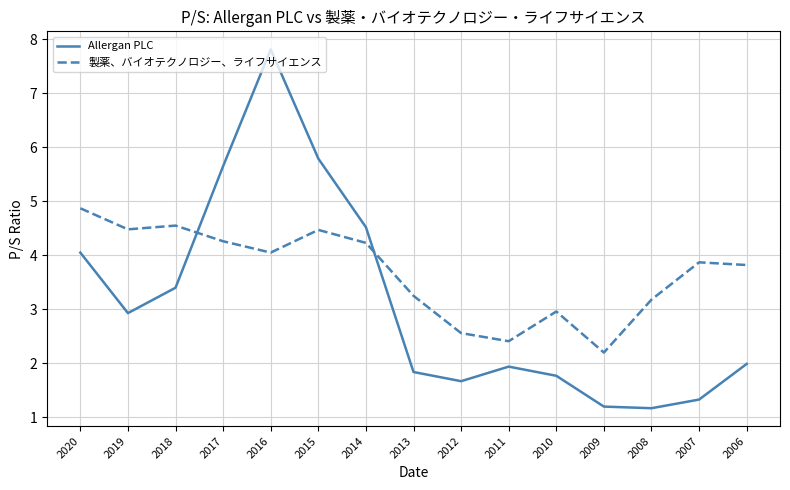

At 2010, list the series in order from largest to smallest.

製薬、バイオテクノロジー、ライフサイエンス, Allergan PLC